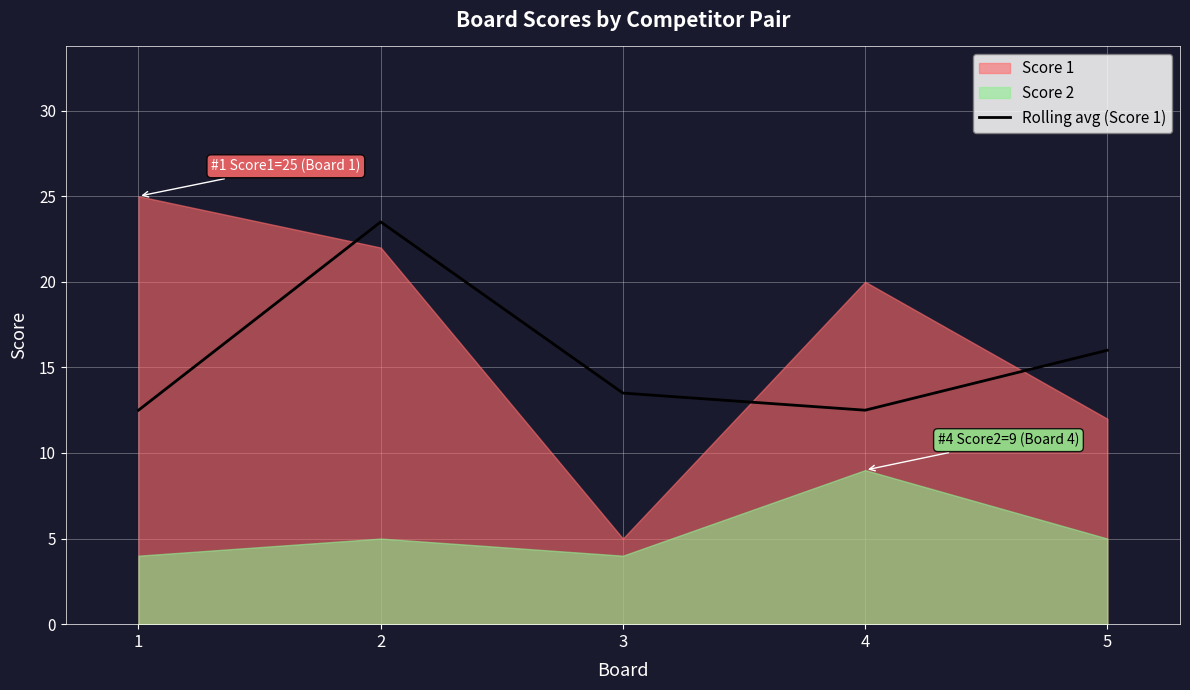

What is the average value?

15.6